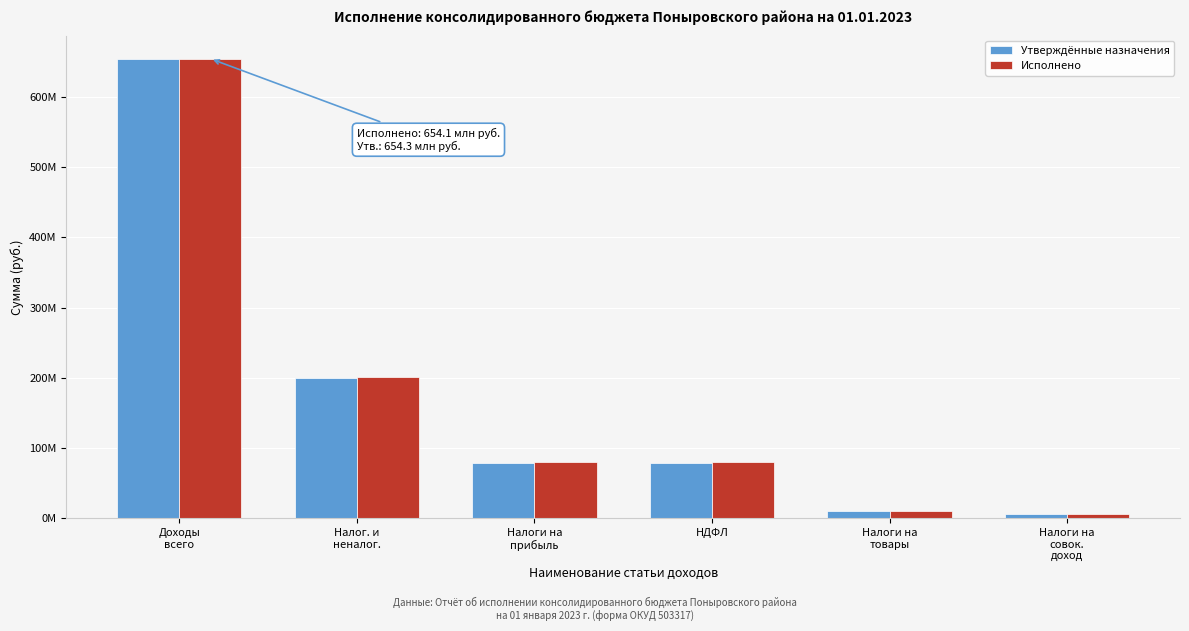

What are all the series names shown in the legend?

Утверждённые назначения, Исполнено